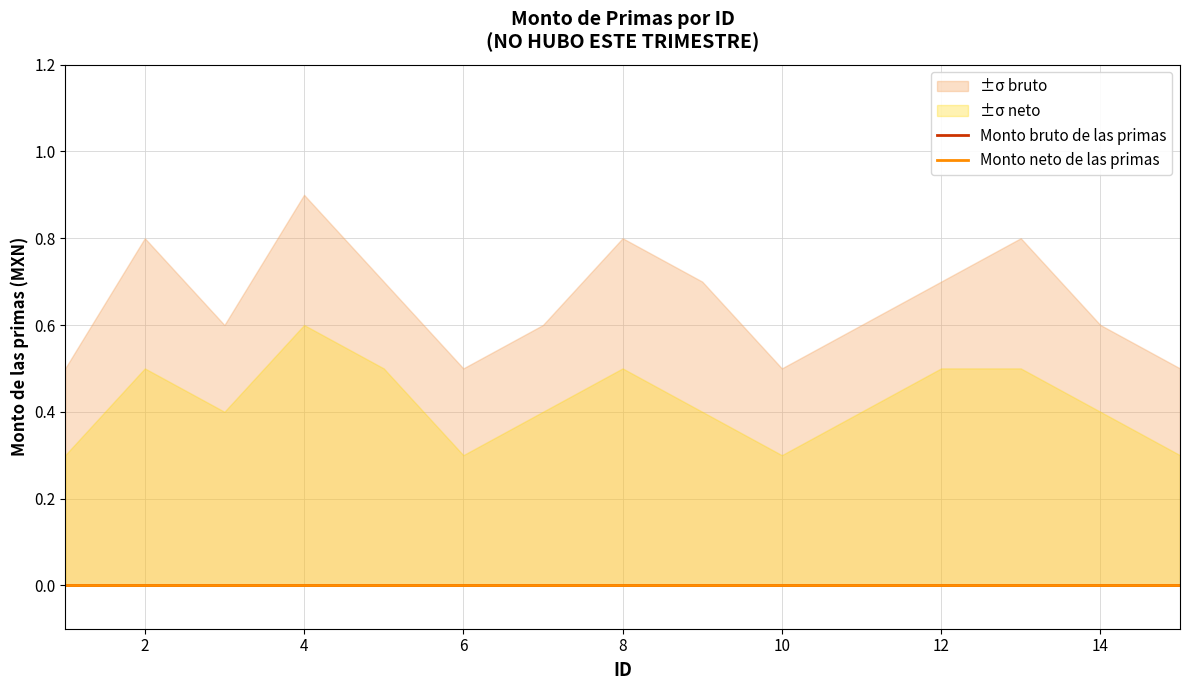

Does the chart display data point markers on the line(s)?

No